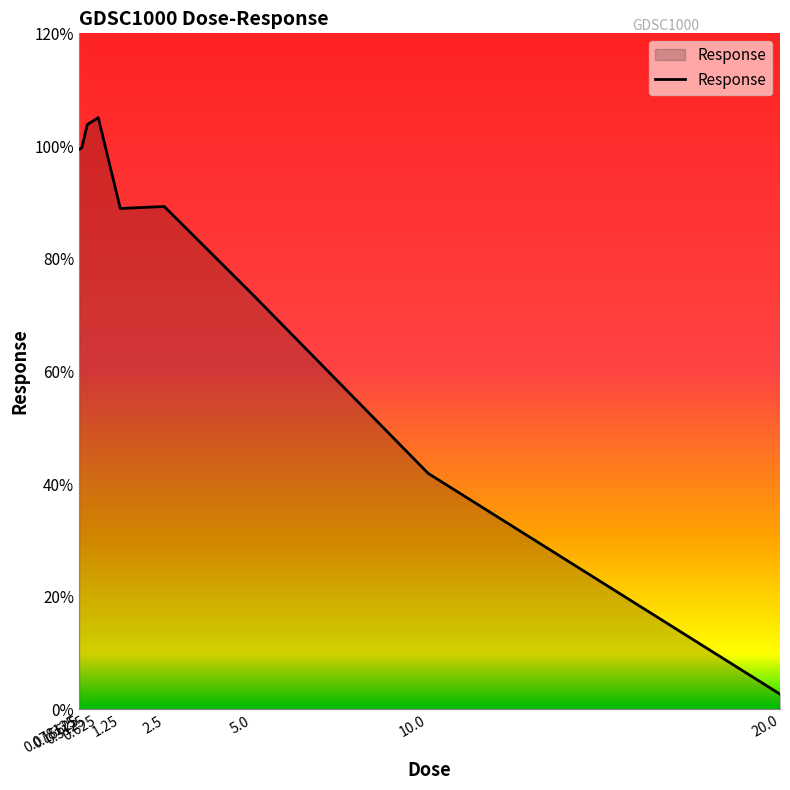

What is the smallest value displayed?

2.7